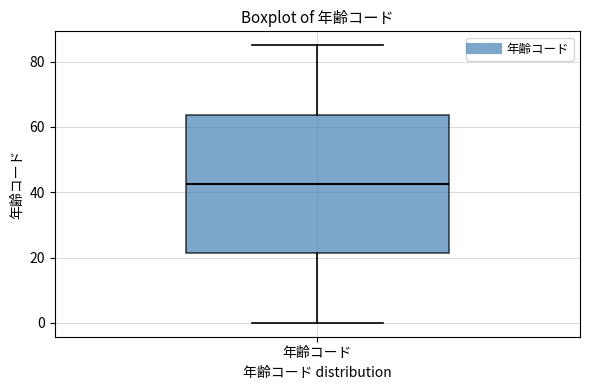

Read this box plot against the y-axis: the position of the median line, the range covered by the box, and the ends of both whiskers. The values are not printed on the chart, so give them approximately, as read against the axis.

median 42, box 22 to 64, whiskers 0 to 86